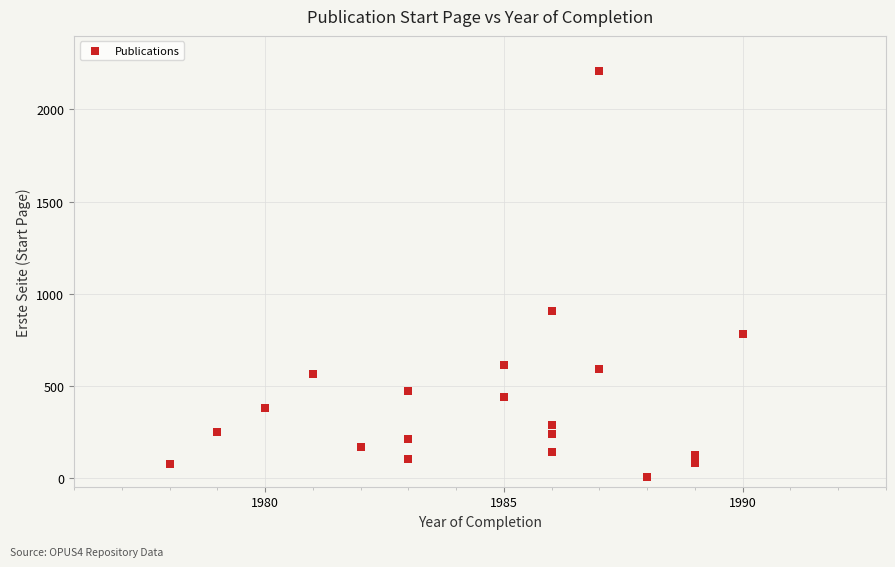

What Y value in the scatter plot is closest to 1105?

906